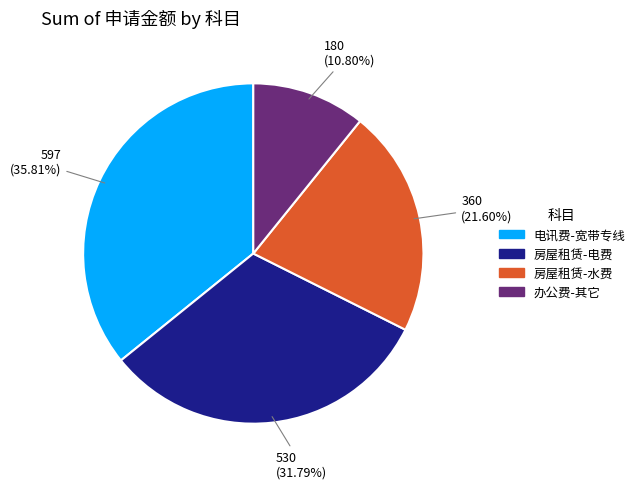

True or false: 房屋租赁-电费 accounts for 23% of the total.

False